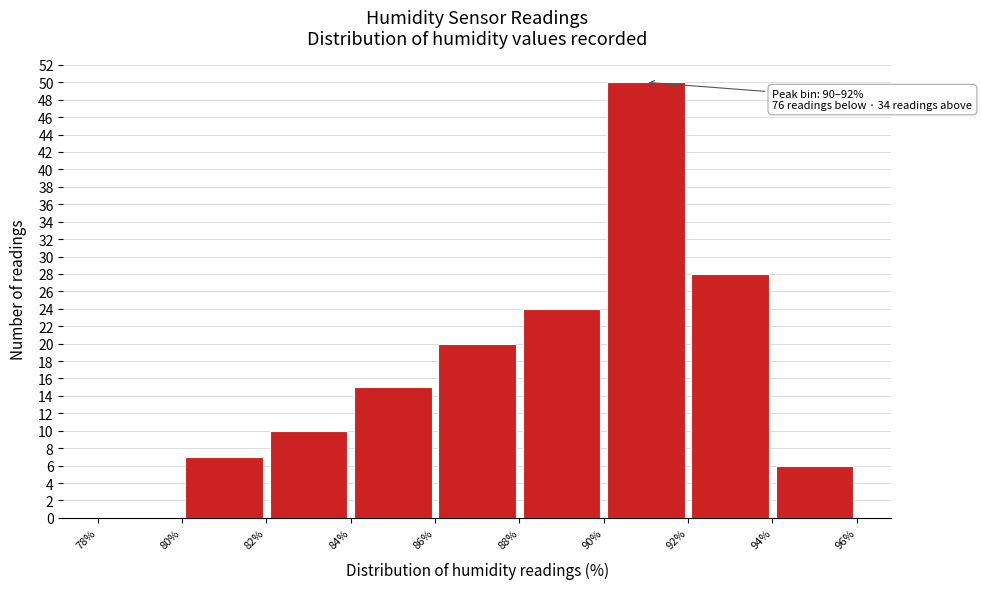

Over which range of the x-axis is the bar tallest?

90% to 92%